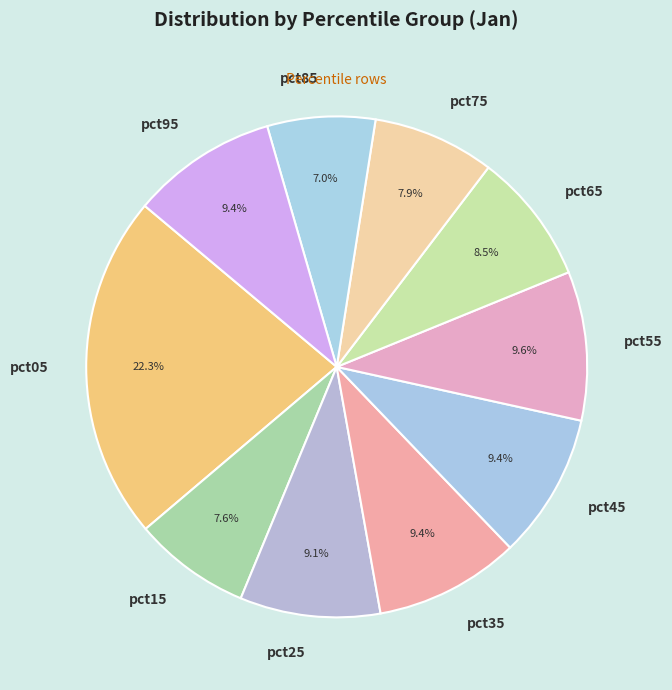

Is there any slice that represents more than half of the pie?

No